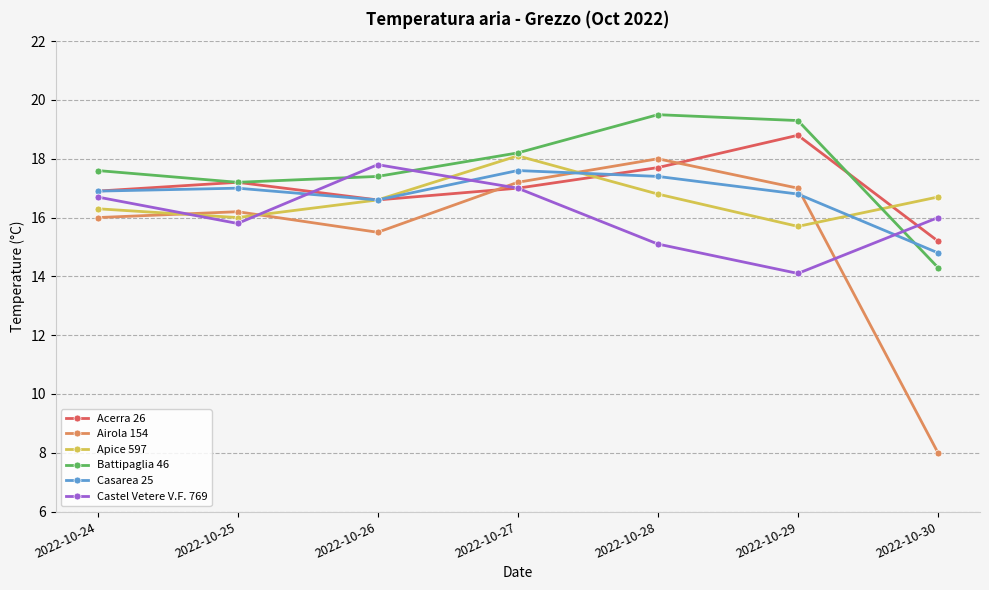

How many series are shown in this chart?

6